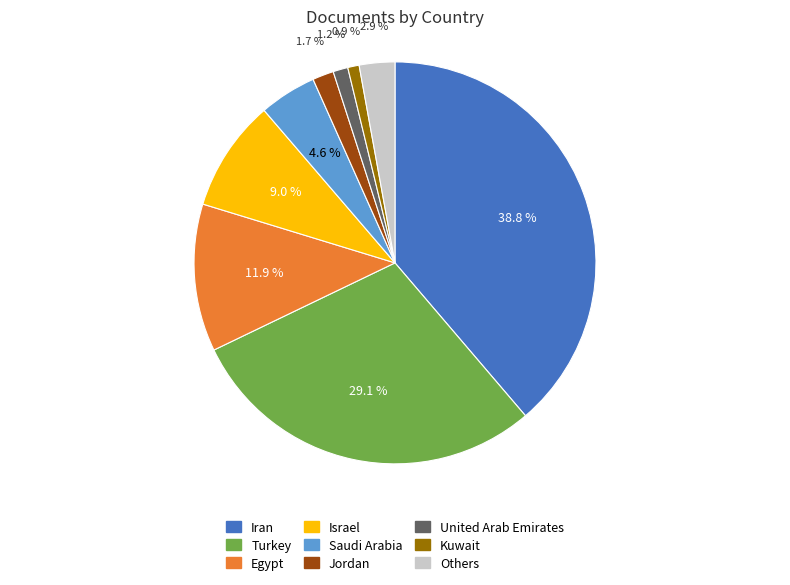

To the nearest percent, what is the difference between the largest and smallest slice percentages?

38%